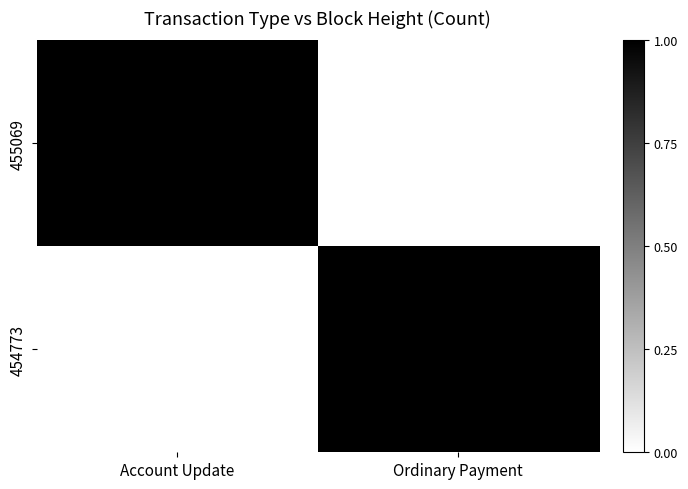

Count the number of categories in the chart.

2